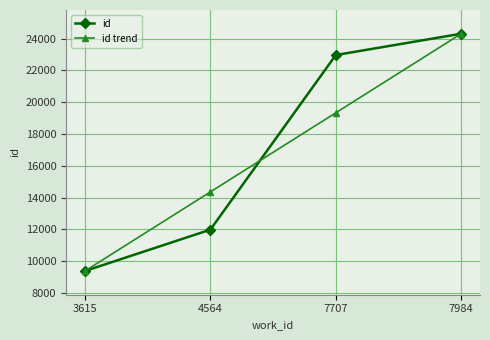

What is the difference between the highest and lowest values at 4564?

2372